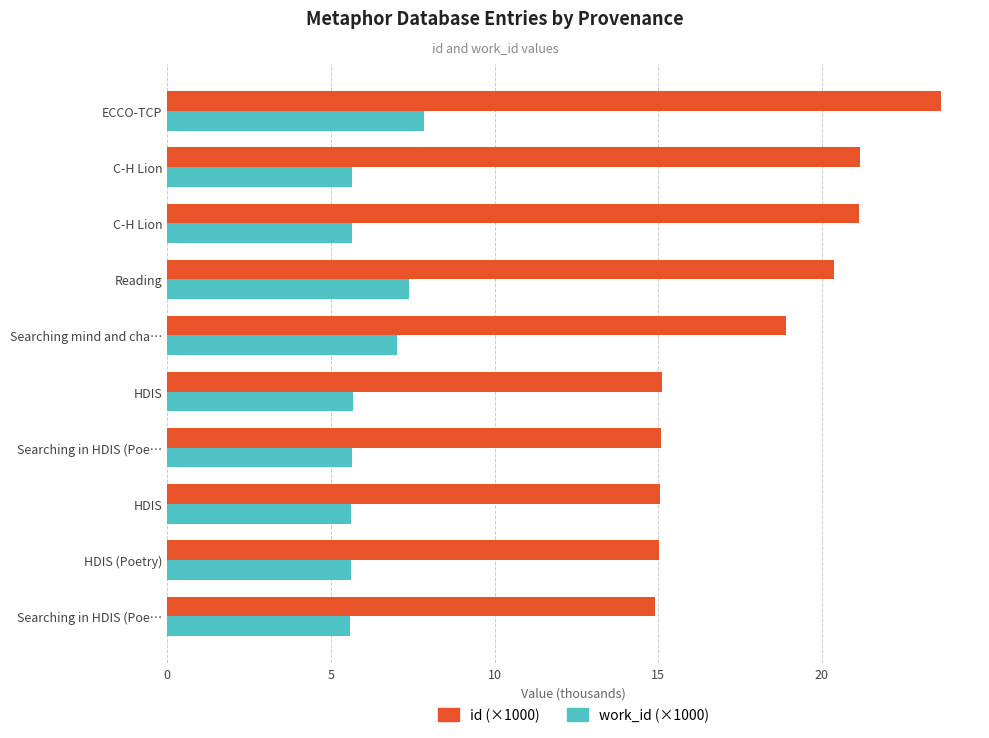

How many series are shown in this chart?

2